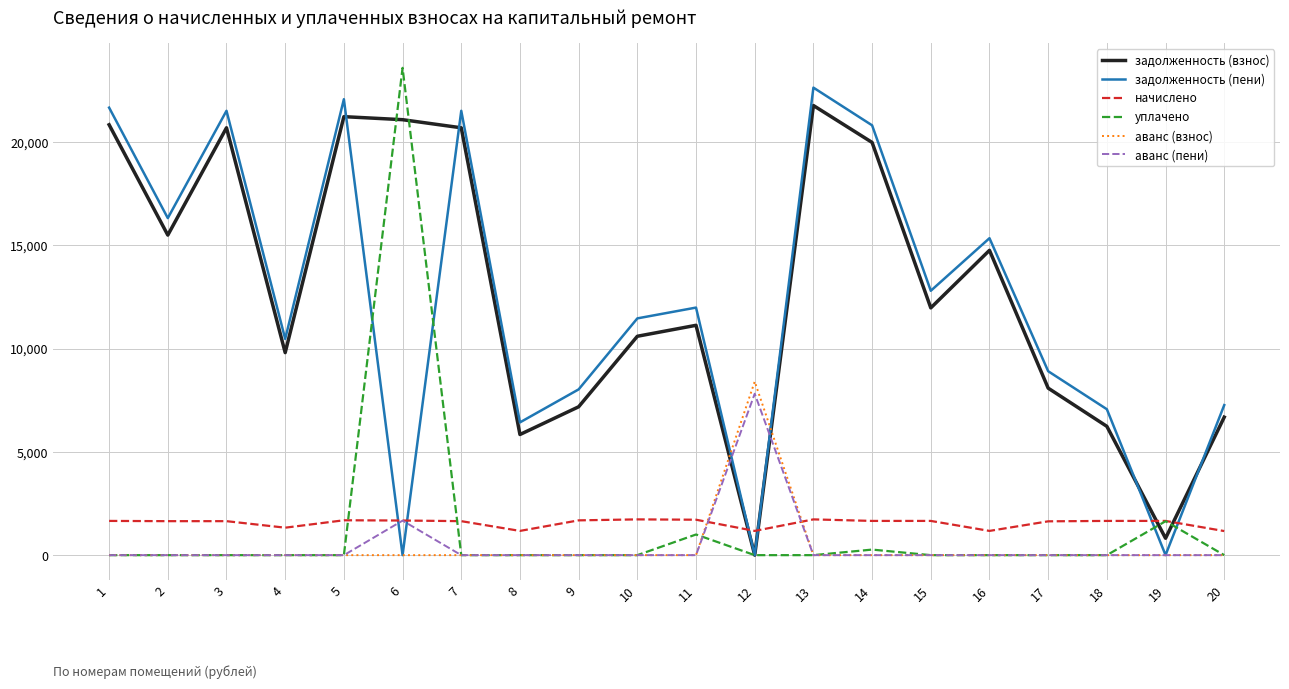

Rank the series by their maximum value, from highest to lowest.

уплачено, задолженность (пени), задолженность (взнос), аванс (взнос), аванс (пени), начислено